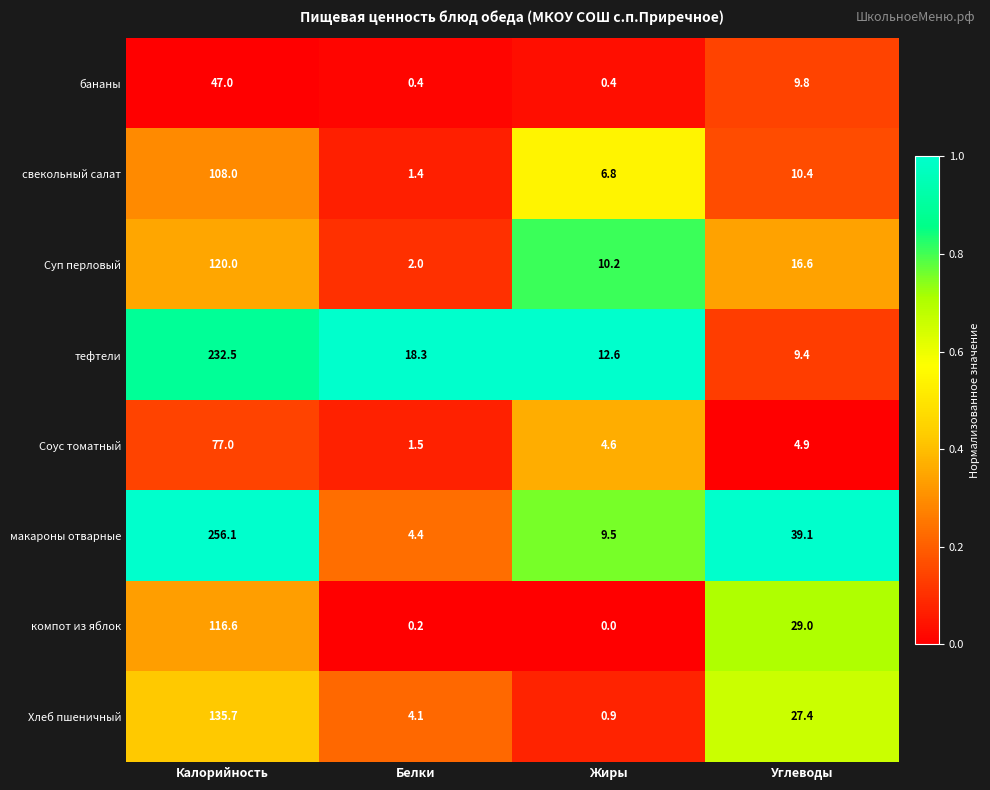

What is the difference between the second highest and second lowest values in the свекольный салат series?

3.6